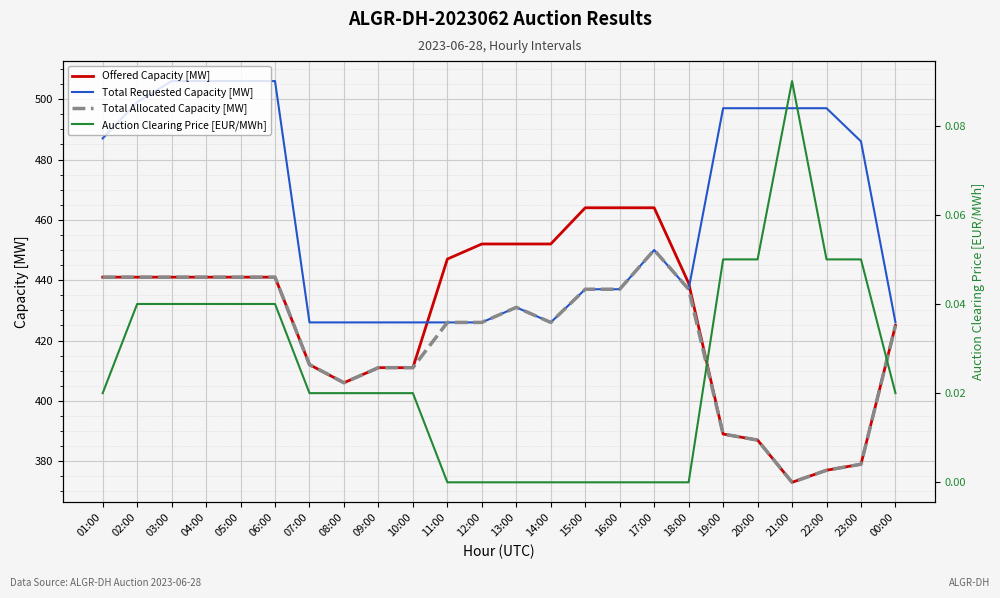

Which category has the highest value in the Total Requested Capacity [MW] series?

03:00